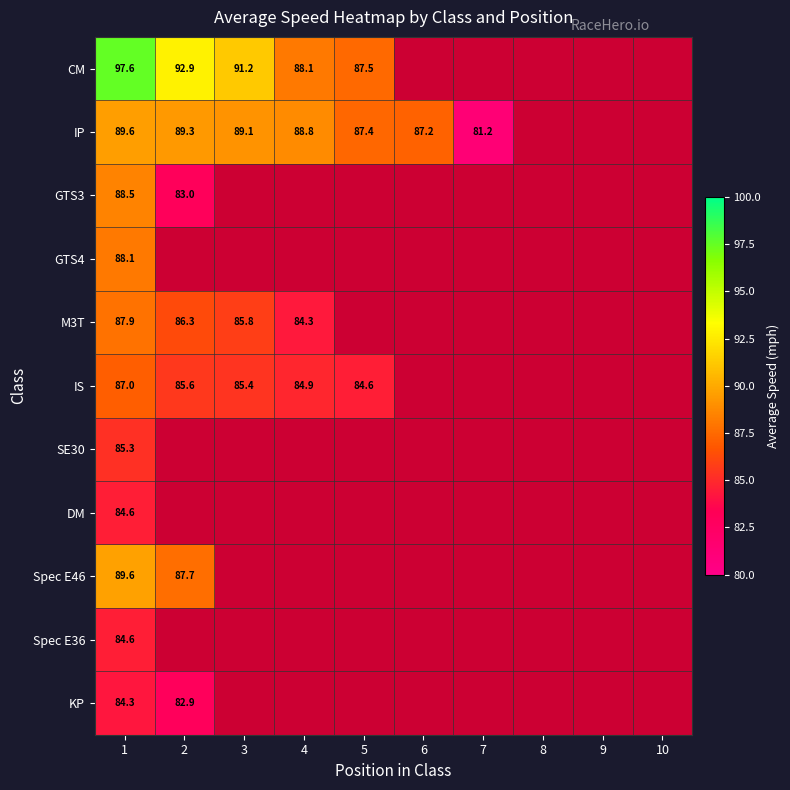

Between 3 and 4, which series saw the biggest shift?

CM